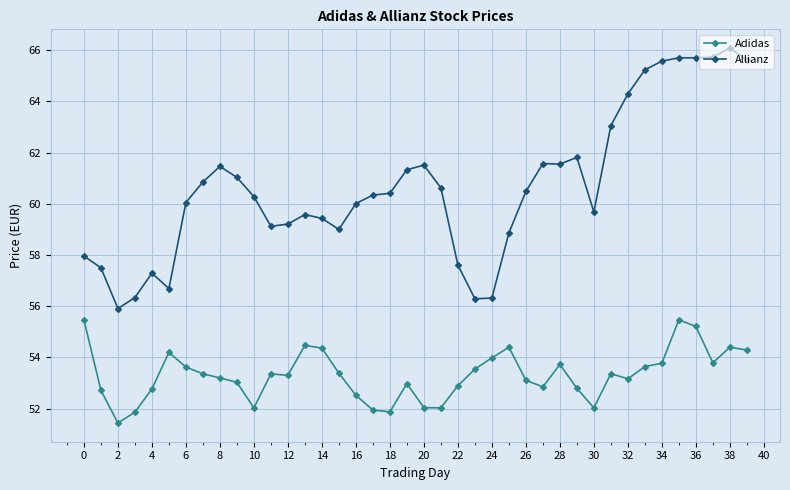

What is the greatest value displayed?

66.1